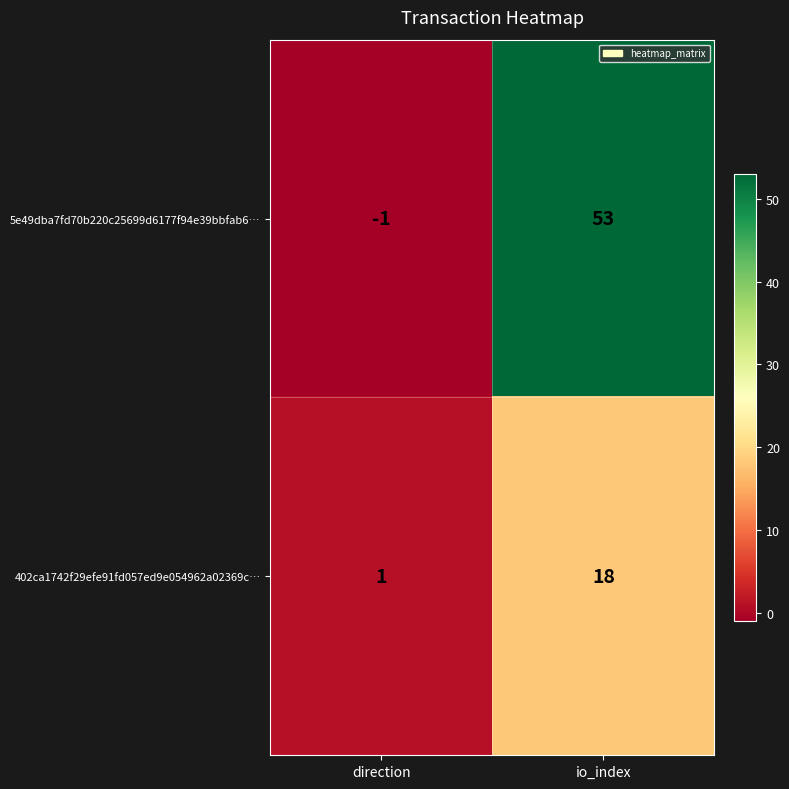

What is the total value across all series at io_index?

71